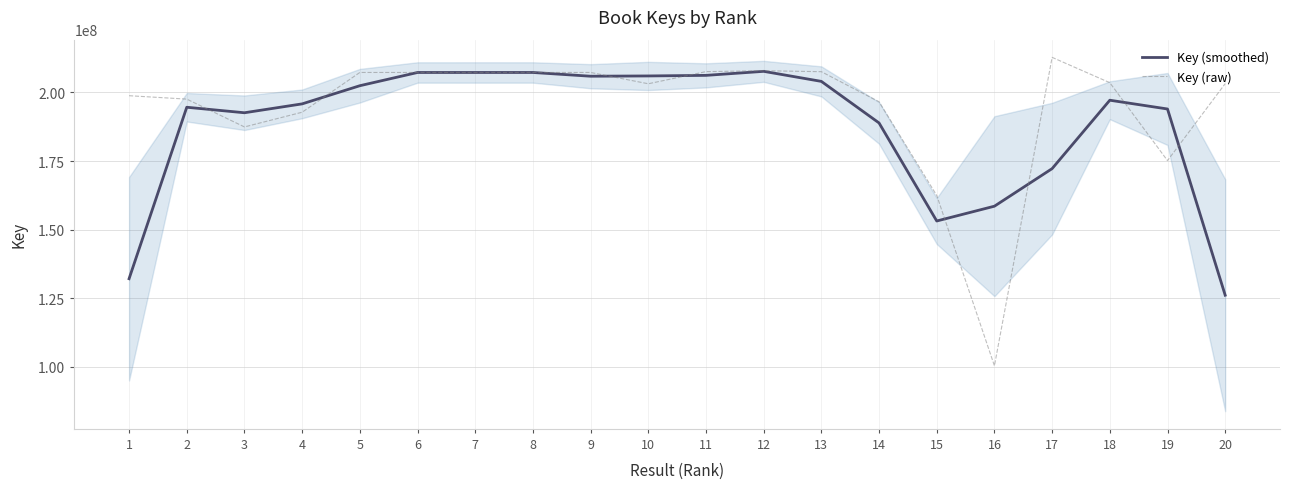

The value of Key (smoothed) at 12 is 290842634.3. True or false?

False